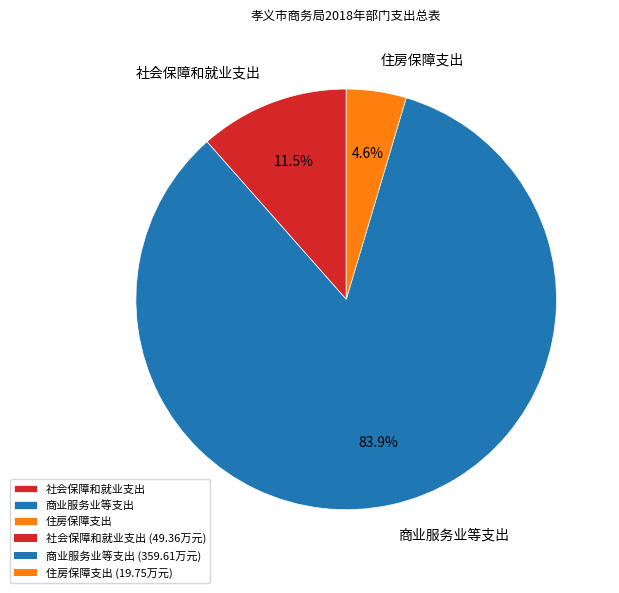

How many segments does this pie chart have?

3